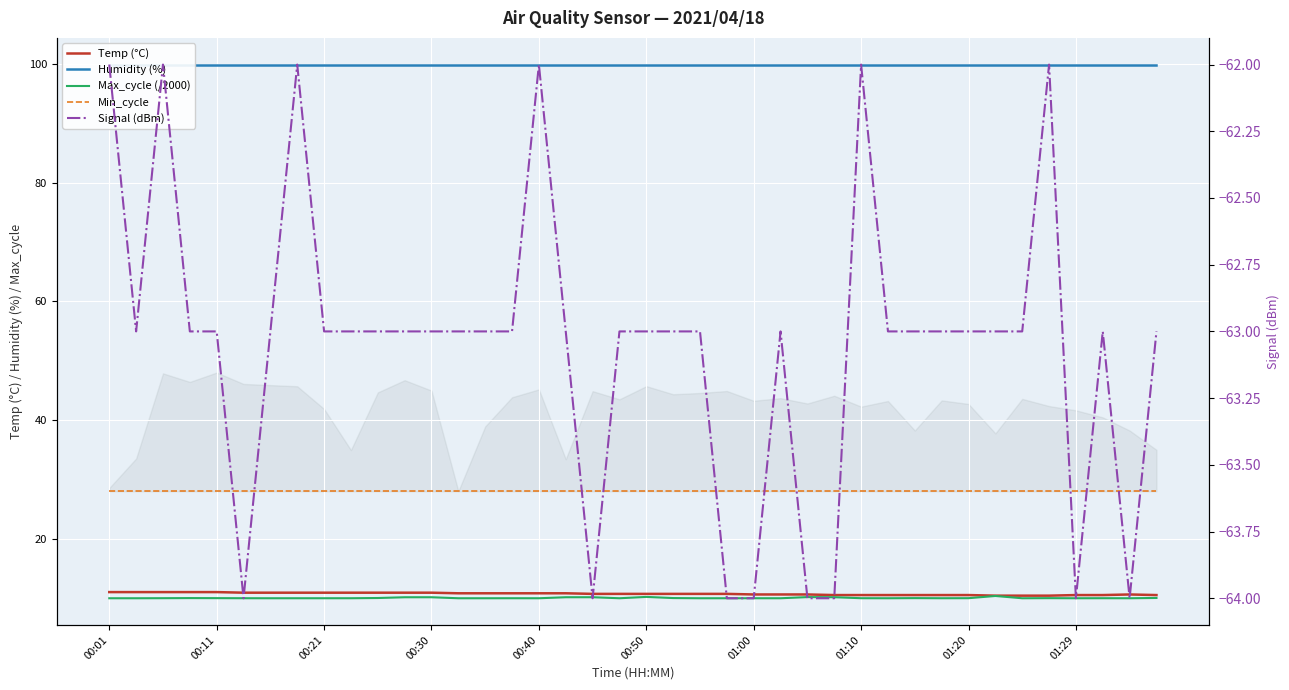

In Signal (dBm), how many points are lower than both neighbors (excluding endpoints)?

5